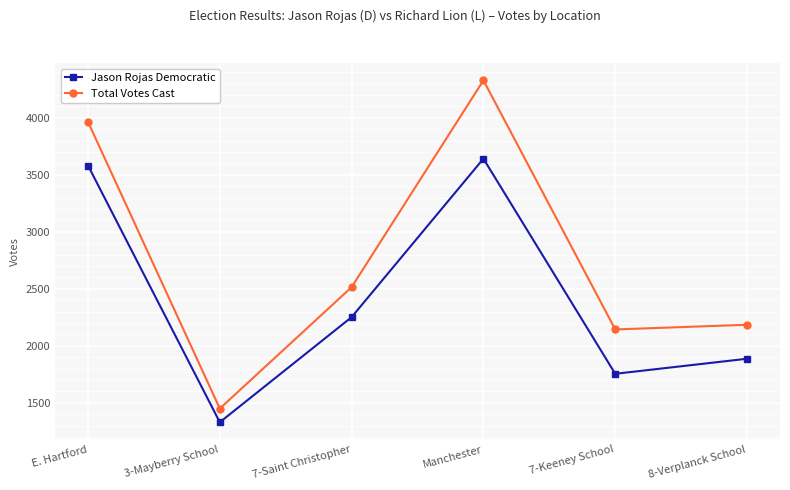

Which series has the largest total across all categories?

Total Votes Cast